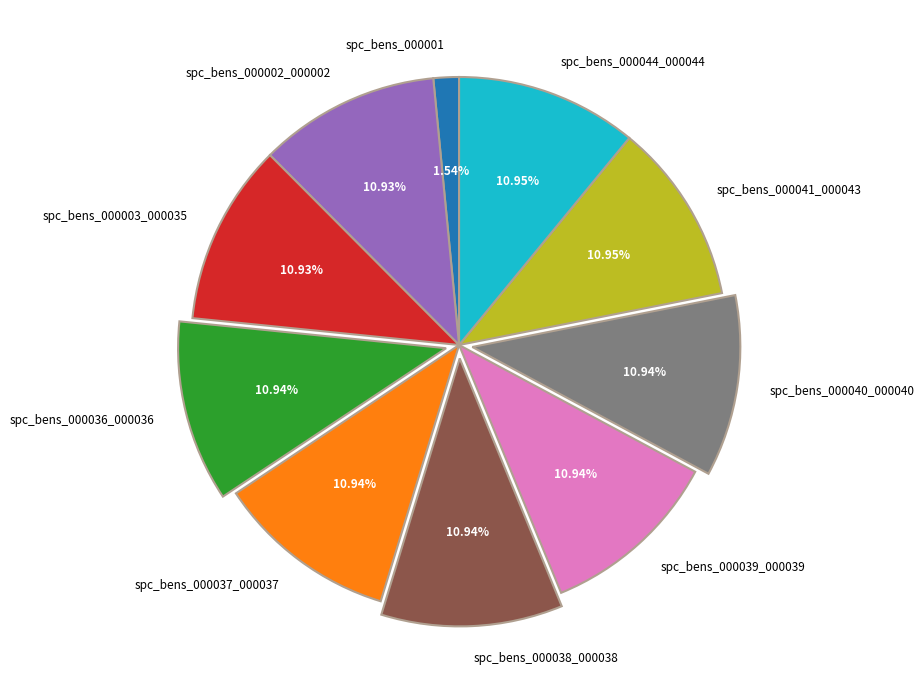

Approximately how many times larger is the value at spc_bens_000044_000044 compared to spc_bens_000036_000036?

1.0